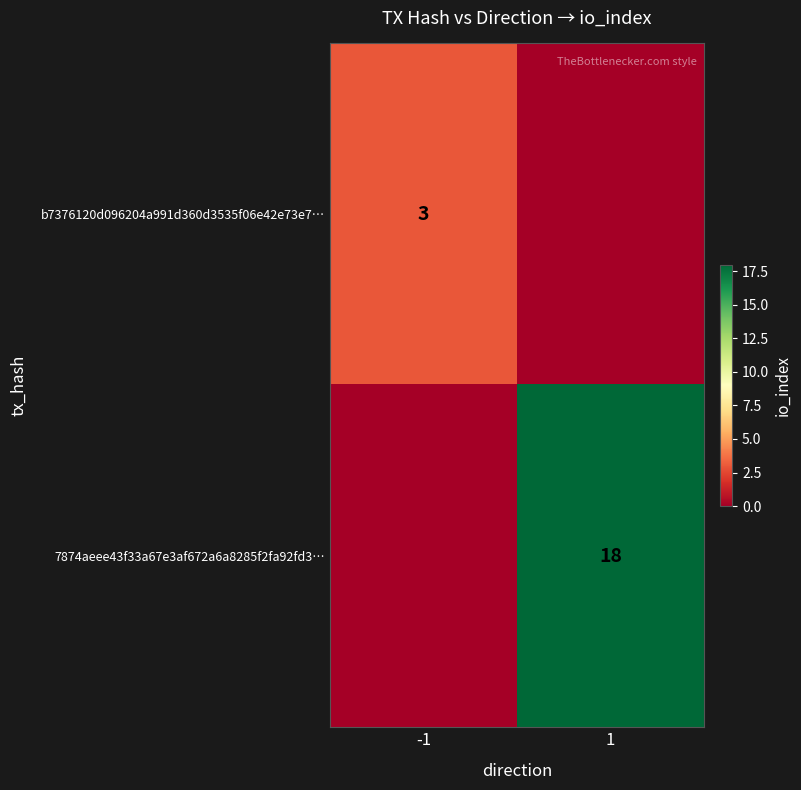

Which label corresponds to the largest value in the chart?

1